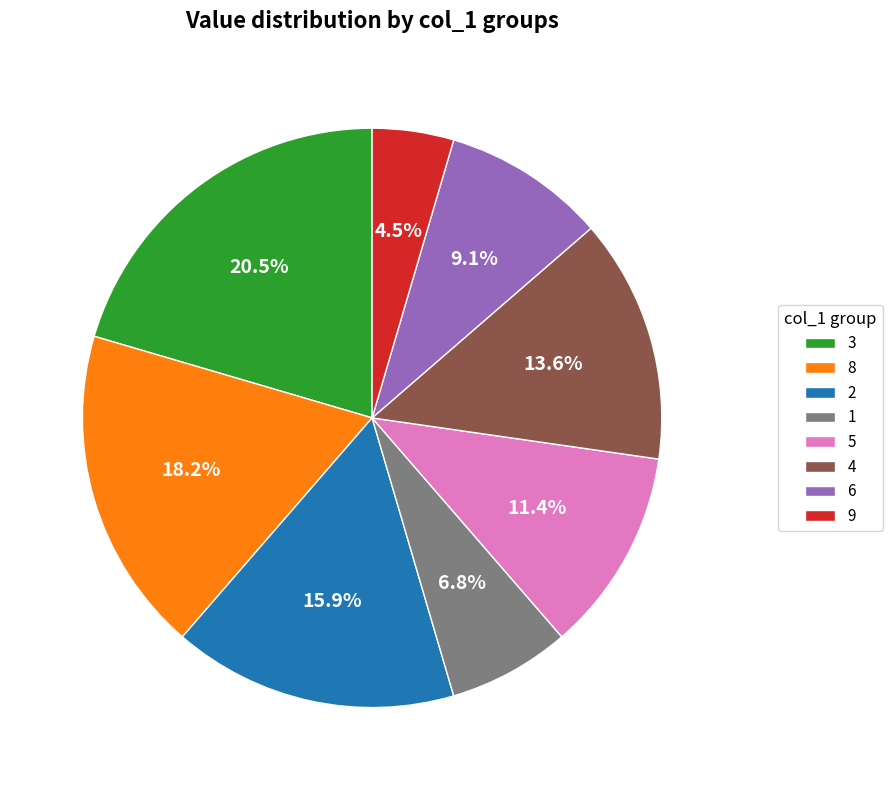

Count the number of slices in the pie.

8